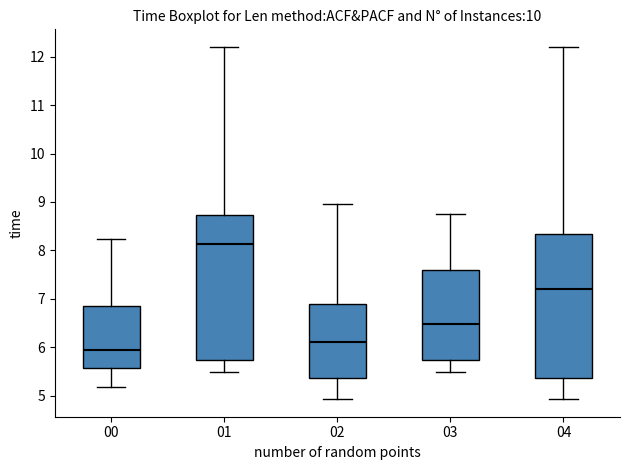

Reading left to right, transcribe this box plot: for each box, give where its median line is, the range the box spans, and where its two whiskers end, as read against the y-axis. The values are not printed on the chart, so give them approximately, as read against the axis.

00: median 5.9, box 5.6 to 6.8, whiskers 5.2 to 8.2
01: median 8.1, box 5.7 to 8.7, whiskers 5.5 to 12.2
02: median 6.1, box 5.4 to 6.9, whiskers 4.9 to 9.0
03: median 6.5, box 5.7 to 7.6, whiskers 5.5 to 8.8
04: median 7.2, box 5.4 to 8.3, whiskers 4.9 to 12.2